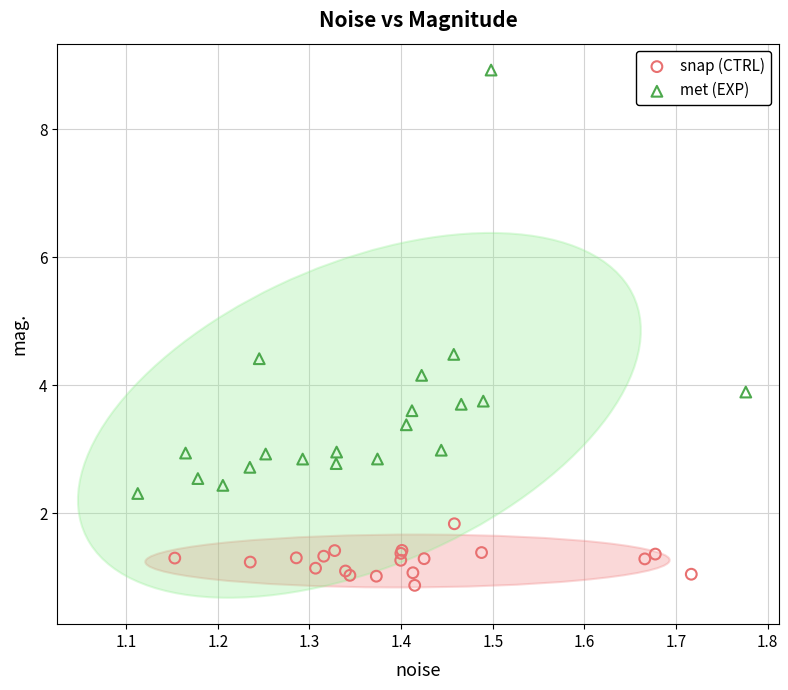

Which series reaches the minimum Y coordinate?

snap (CTRL)